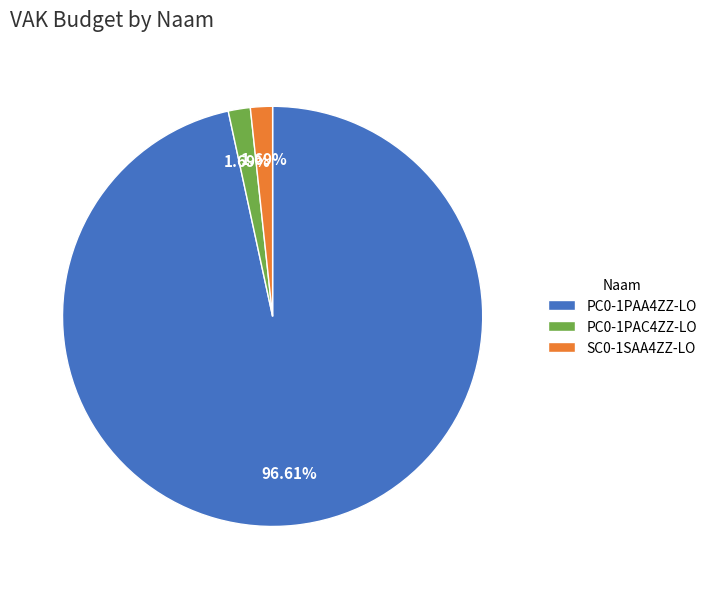

What percentage do SC0-1SAA4ZZ-LO and PC0-1PAA4ZZ-LO together represent?

98.3%